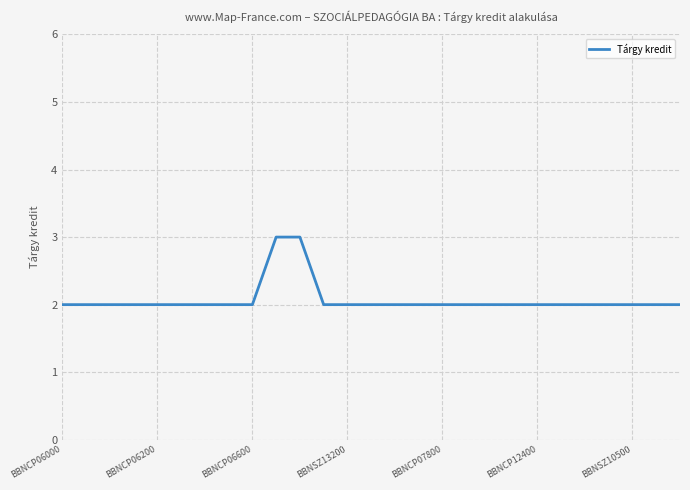

What is the maximum value shown in the chart?

3